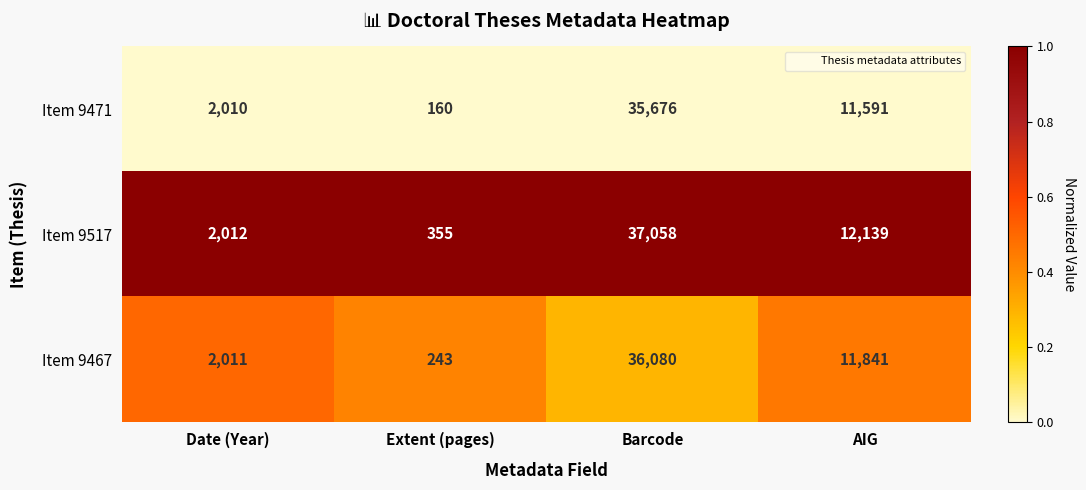

At which category is the sum across all series the highest?

Barcode